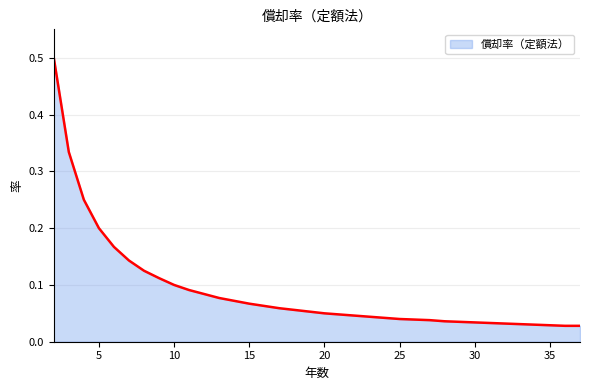

What is the maximum value shown in the chart?

0.5